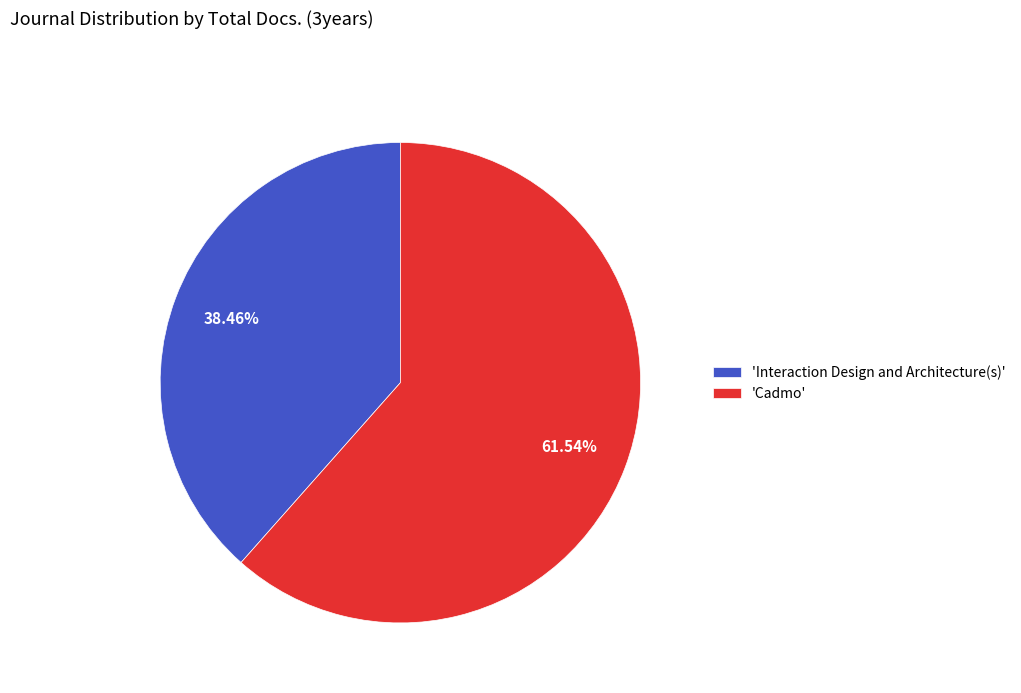

Do 'Interaction Design and Architecture(s)' and 'Cadmo' together represent more than half of the pie?

Yes